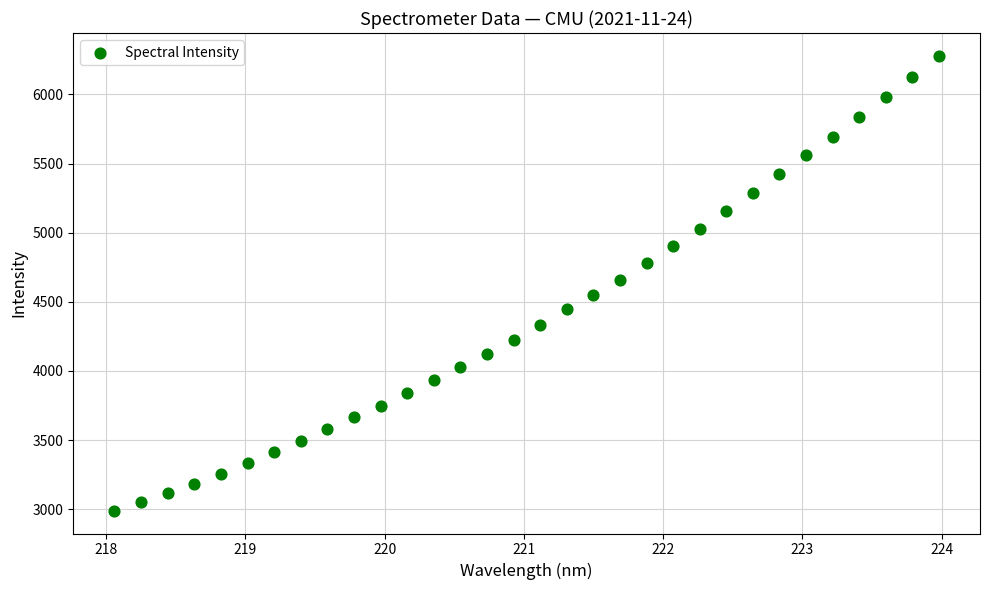

What is the range of Y values (max minus min)?

3291.2